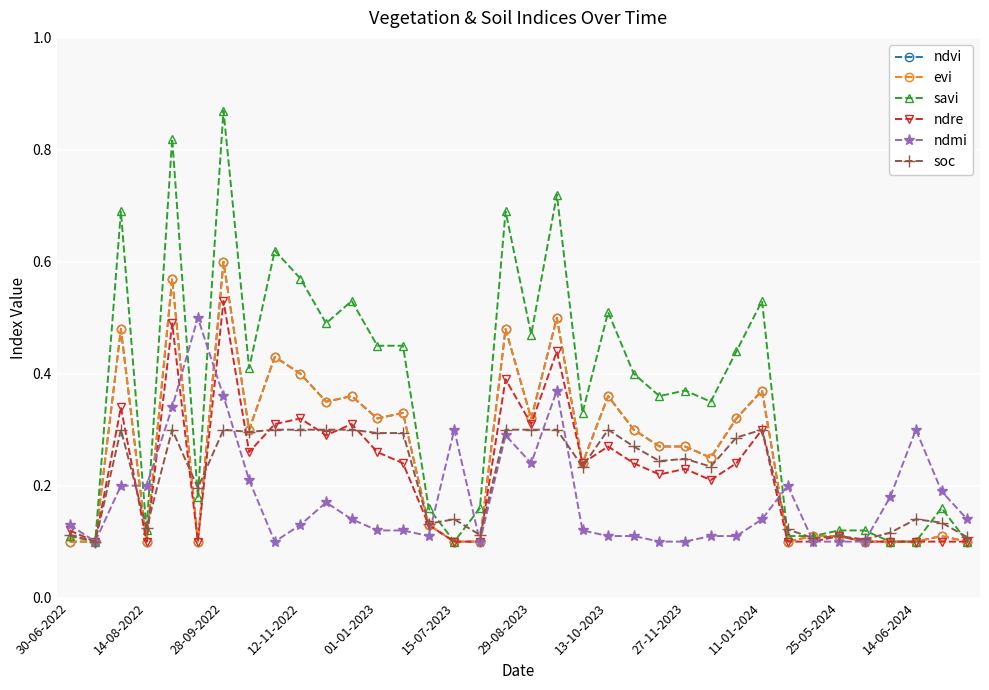

Reading left to right, transcribe all the data shown in this chart.

ndvi: 0.1	0.1	0.5	0.1	0.6	0.1	0.6	0.3	0.4	0.4	0.3	0.4	0.3	0.3	0.1	0.1	0.1	0.5	0.3	0.5	0.2	0.4	0.3	0.3	0.3	0.2	0.3	0.4	0.1	0.1	0.1	0.1	0.1	0.1	0.1	0.1
evi: 0.1	0.1	0.5	0.1	0.6	0.1	0.6	0.3	0.4	0.4	0.3	0.4	0.3	0.3	0.1	0.1	0.1	0.5	0.3	0.5	0.2	0.4	0.3	0.3	0.3	0.2	0.3	0.4	0.1	0.1	0.1	0.1	0.1	0.1	0.1	0.1
savi: 0.1	0.1	0.7	0.1	0.8	0.2	0.9	0.4	0.6	0.6	0.5	0.5	0.5	0.5	0.2	0.1	0.2	0.7	0.5	0.7	0.3	0.5	0.4	0.4	0.4	0.3	0.4	0.5	0.1	0.1	0.1	0.1	0.1	0.1	0.2	0.1
ndre: 0.1	0.1	0.3	0.1	0.5	0.1	0.5	0.3	0.3	0.3	0.3	0.3	0.3	0.2	0.1	0.1	0.1	0.4	0.3	0.4	0.2	0.3	0.2	0.2	0.2	0.2	0.2	0.3	0.1	0.1	0.1	0.1	0.1	0.1	0.1	0.1
ndmi: 0.1	0.1	0.2	0.2	0.3	0.5	0.4	0.2	0.1	0.1	0.2	0.1	0.1	0.1	0.1	0.3	0.1	0.3	0.2	0.4	0.1	0.1	0.1	0.1	0.1	0.1	0.1	0.1	0.2	0.1	0.1	0.1	0.2	0.3	0.2	0.1
soc: 0.1	0.1	0.3	0.1	0.3	0.2	0.3	0.3	0.3	0.3	0.3	0.3	0.3	0.3	0.1	0.1	0.1	0.3	0.3	0.3	0.2	0.3	0.3	0.2	0.2	0.2	0.3	0.3	0.1	0.1	0.1	0.1	0.1	0.1	0.1	0.1